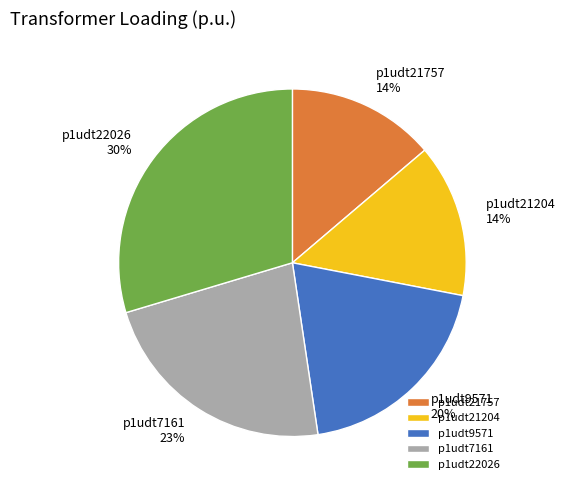

The p1udt21204 slice represents 2% of the pie. True or false?

False